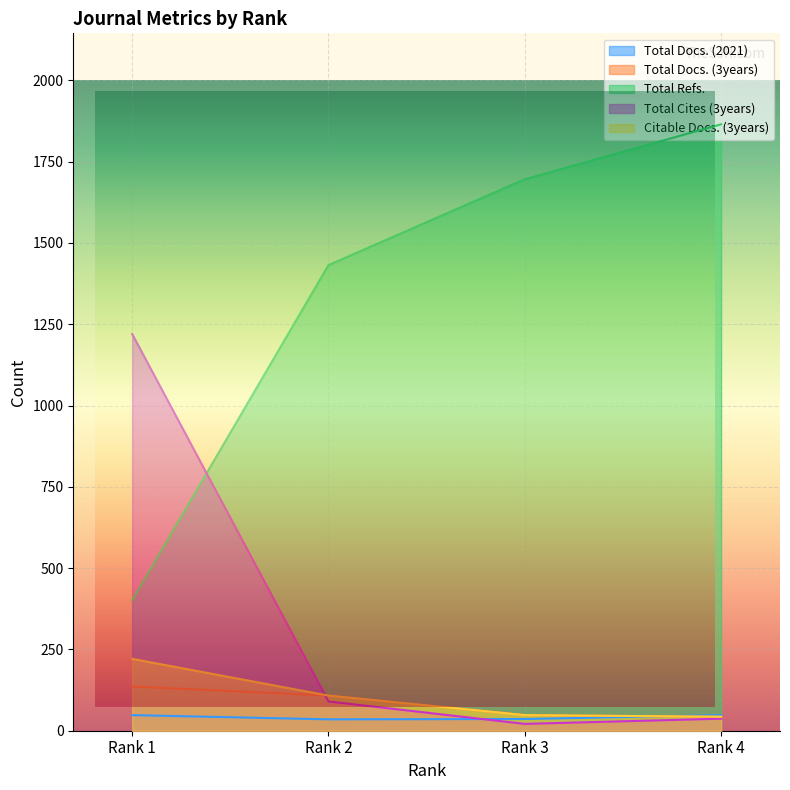

What is the sum of the Total Refs. values at Rank 4 and Rank 3?

3561